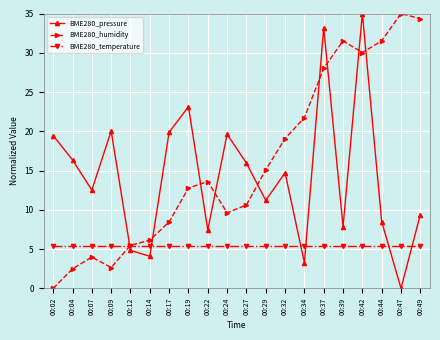

Between which two adjacent categories do BME280_temperature and BME280_pressure first intersect?

00:09 and 00:12